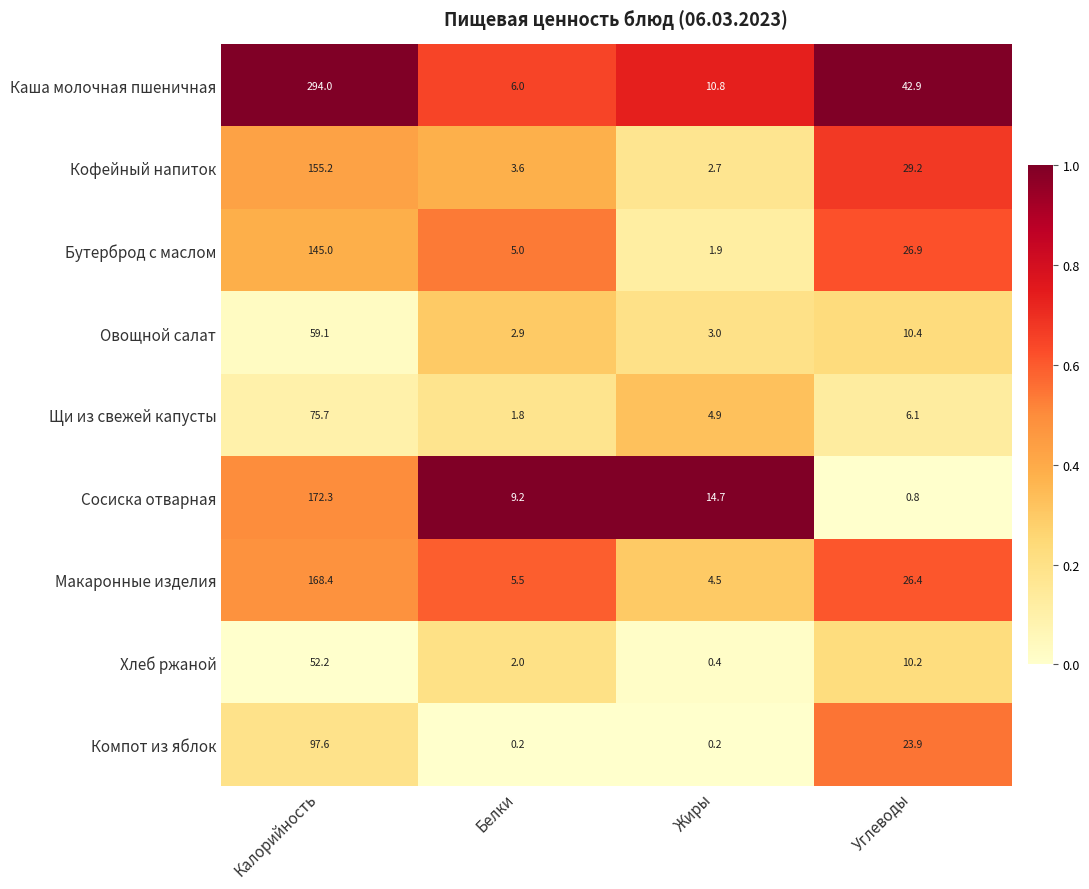

Which category has the highest value across all series?

Калорийность